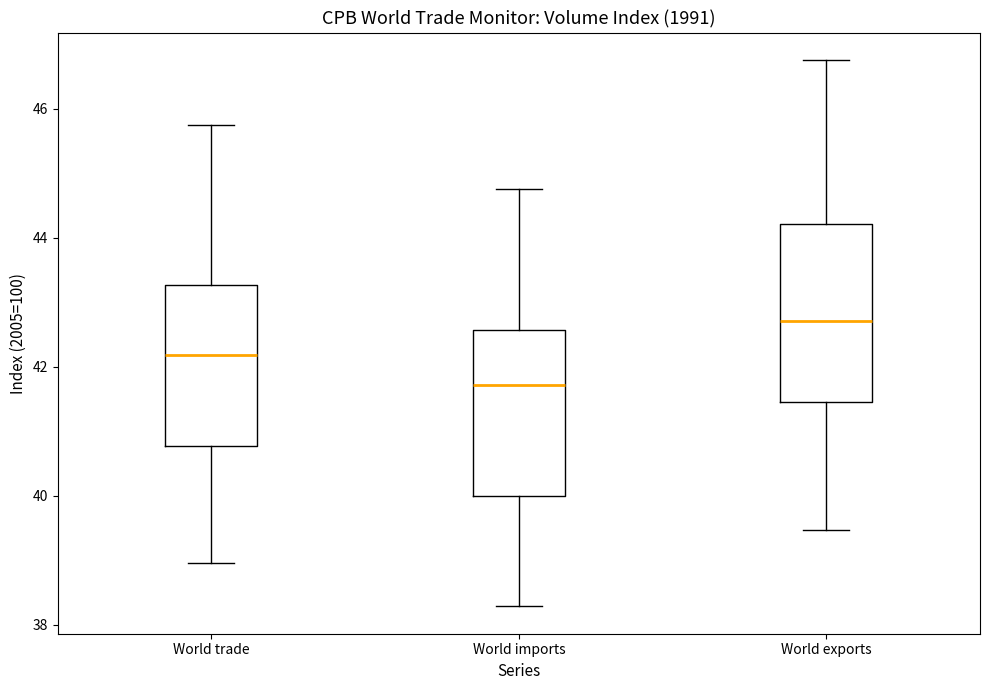

Which box has the lowest median line?

World imports